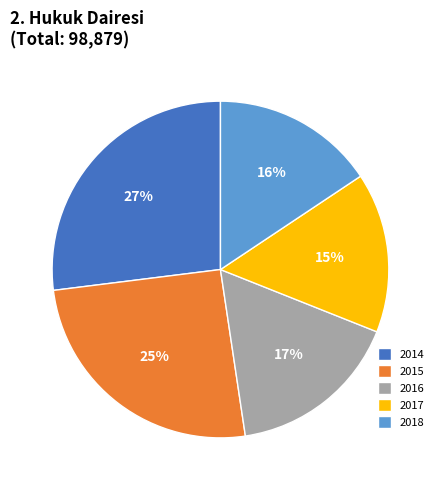

Is it true that 2017 is 22% of the pie?

False